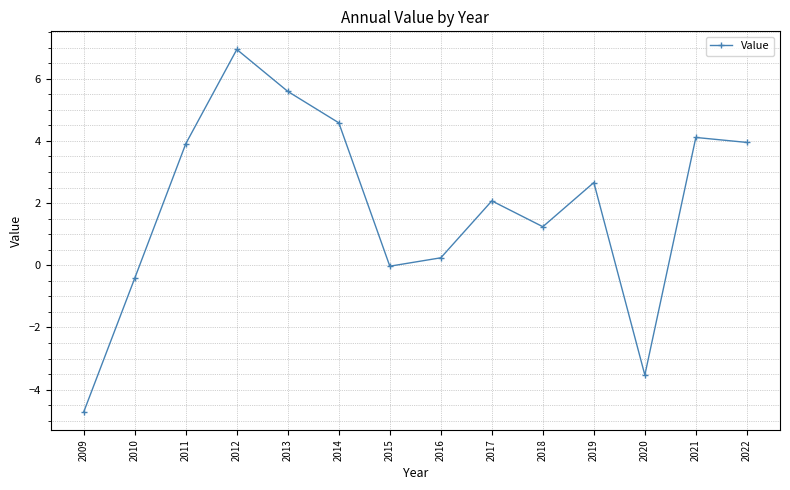

Which label corresponds to the largest value in the chart?

2012